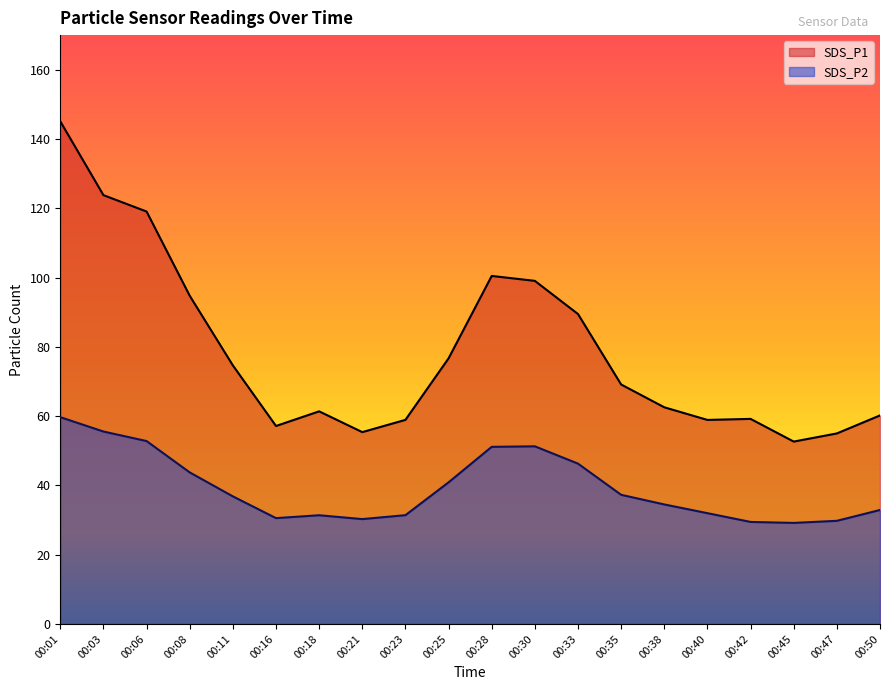

Is it true that SDS_P2 equals 55.5 at 00:25?

False